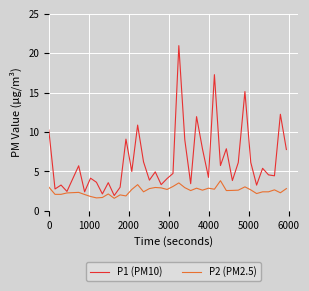

Which series has the largest total across all categories?

P1 (PM10)